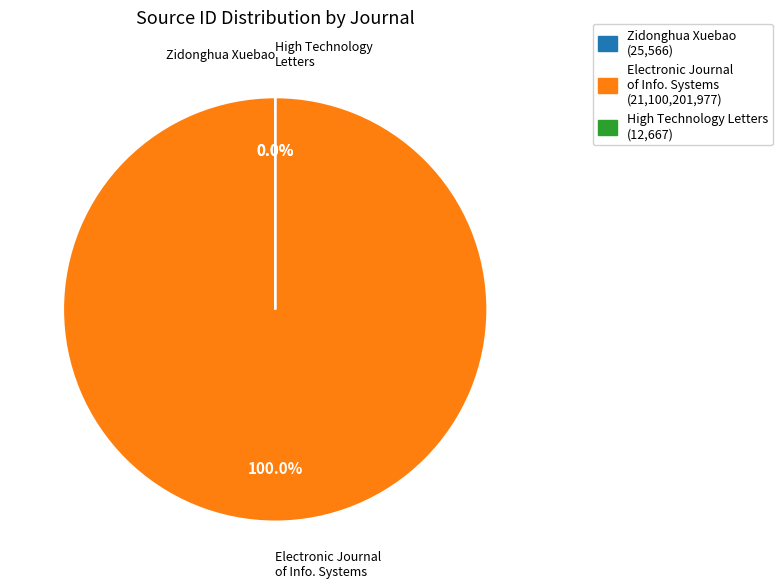

Which slice is the largest?

Electronic Journal of Information Systems